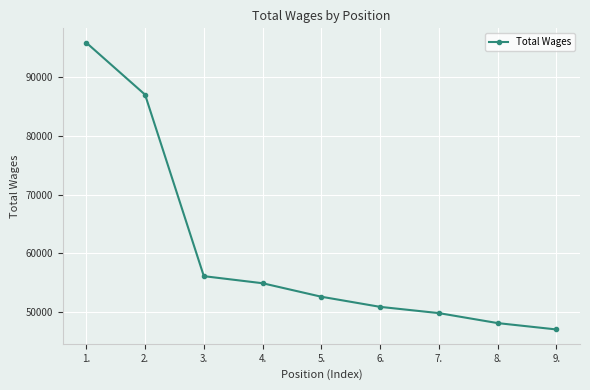

True or false: the data shows 95893 at 1..

True